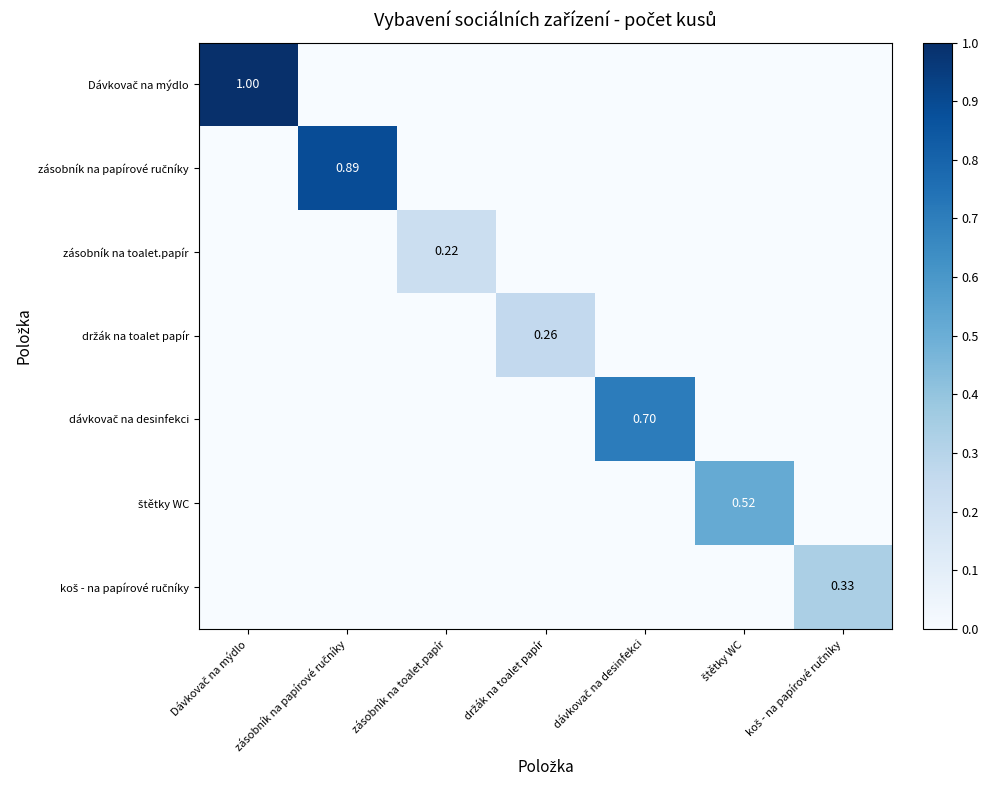

What is the average value of the dávkovač na desinfekci series?

0.1